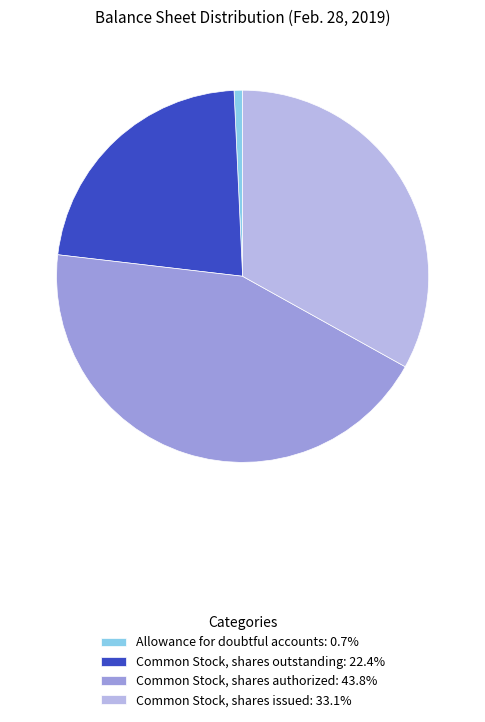

Approximately how many times larger is the value at Common Stock, shares authorized: 43.8% compared to Allowance for doubtful accounts: 0.7%?

59.6